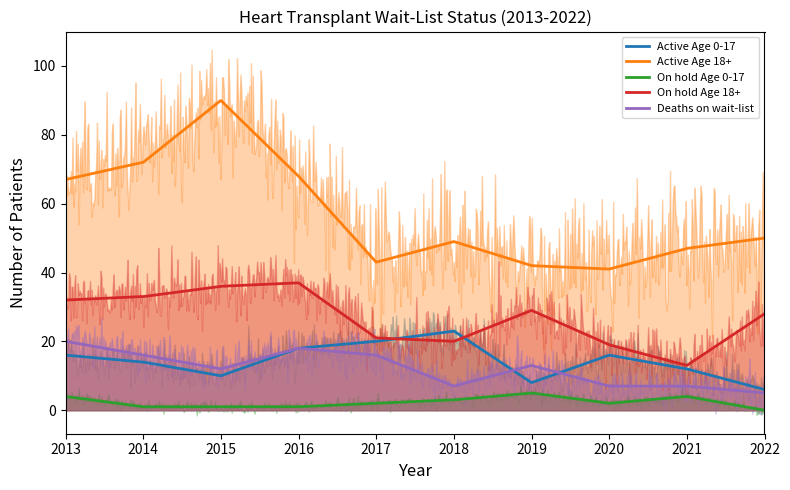

After their last crossing, which series has the higher values: Deaths on wait-list or Active Age 0-17?

Active Age 0-17